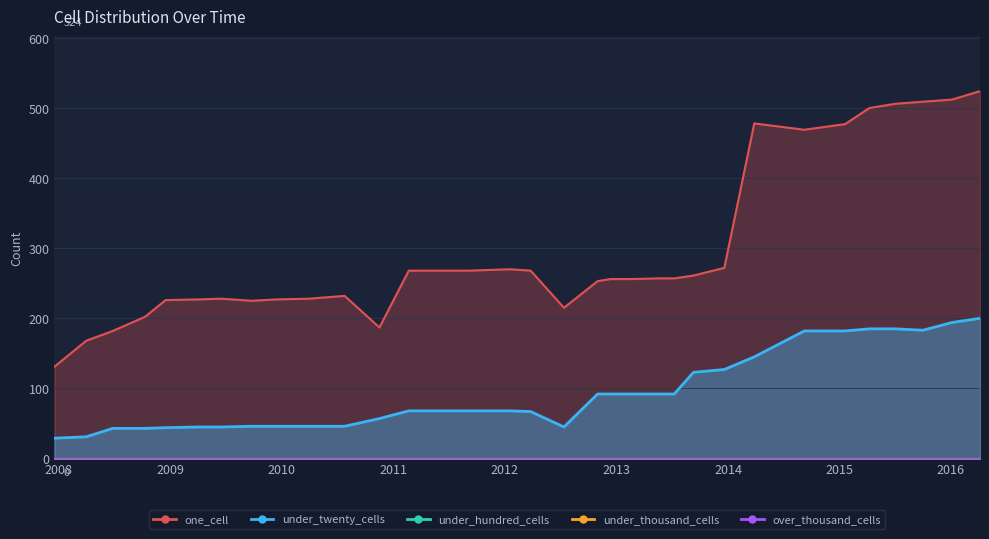

Where is over_thousand_cells nearest to the value 0?

2007-12-19